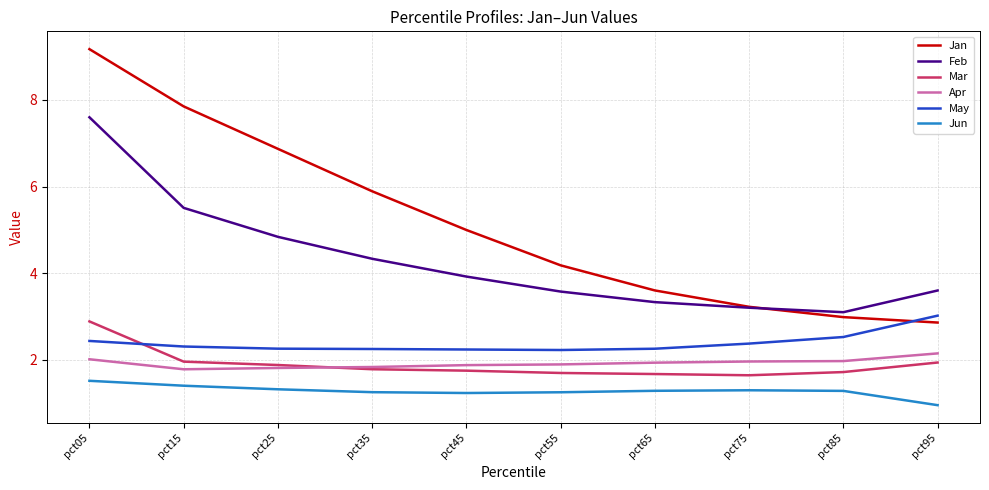

Is it true that Jun equals 2.5 at pct15?

False